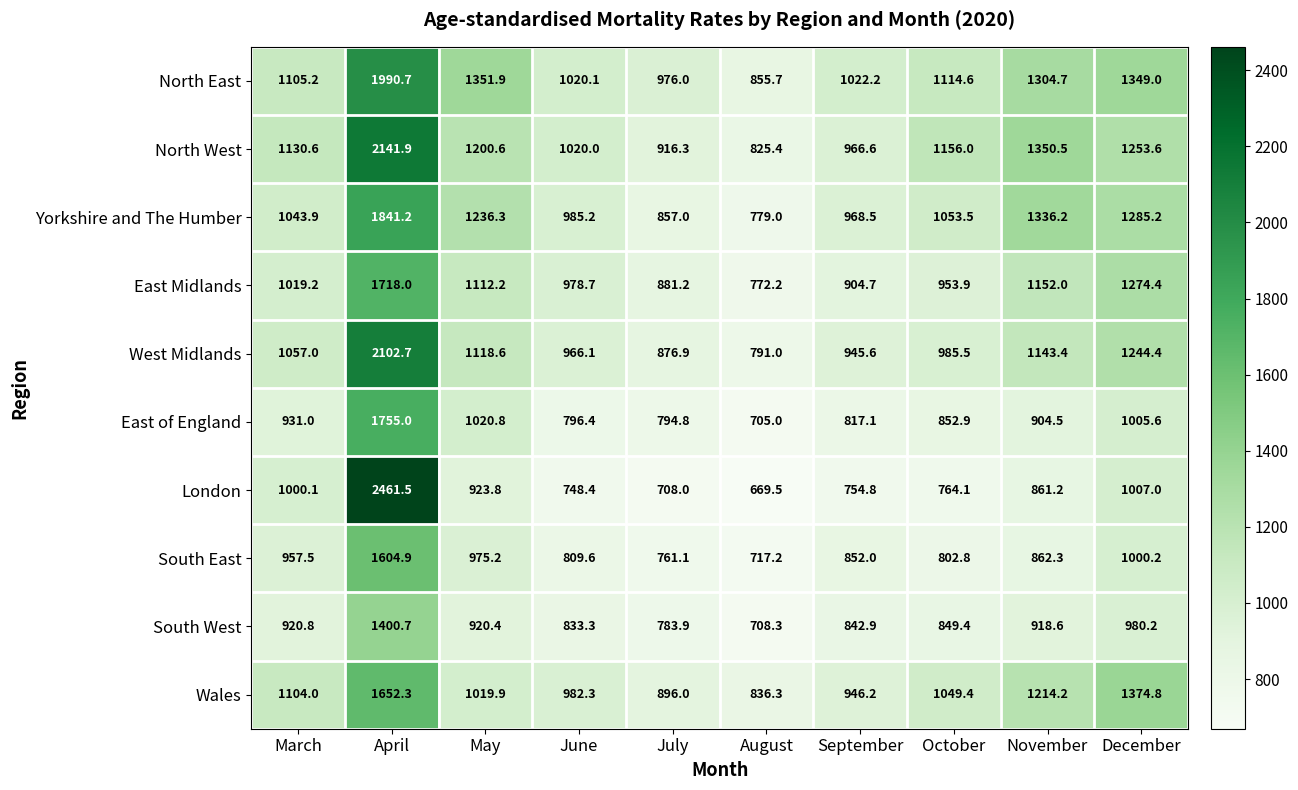

At which label does North East first exceed 1114?

April